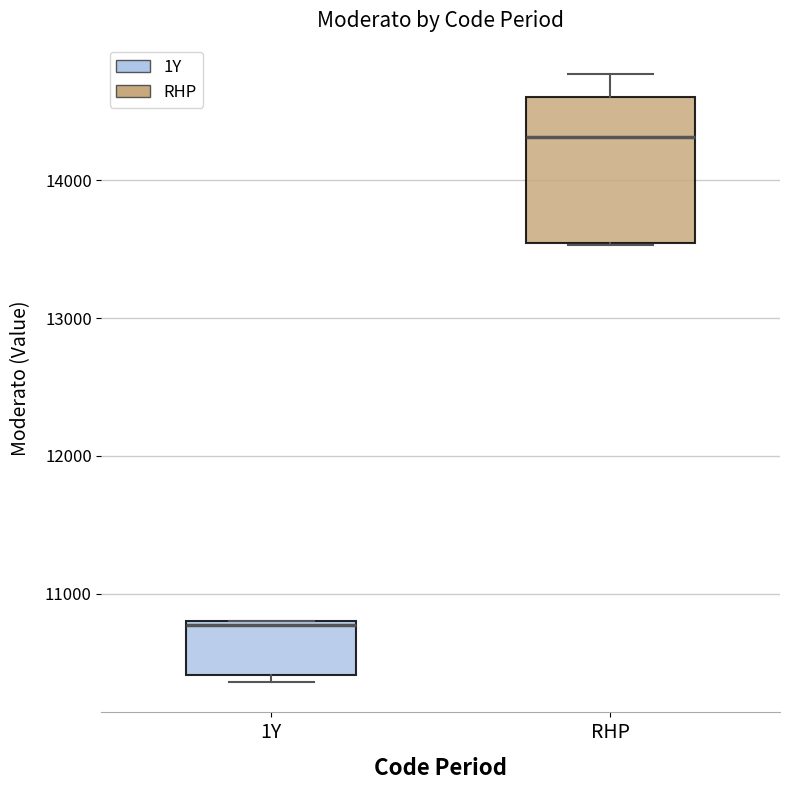

Where is the upper edge of the box for 1Y on the y-axis? The values are not printed on the chart, so give them approximately, as read against the axis.

10800